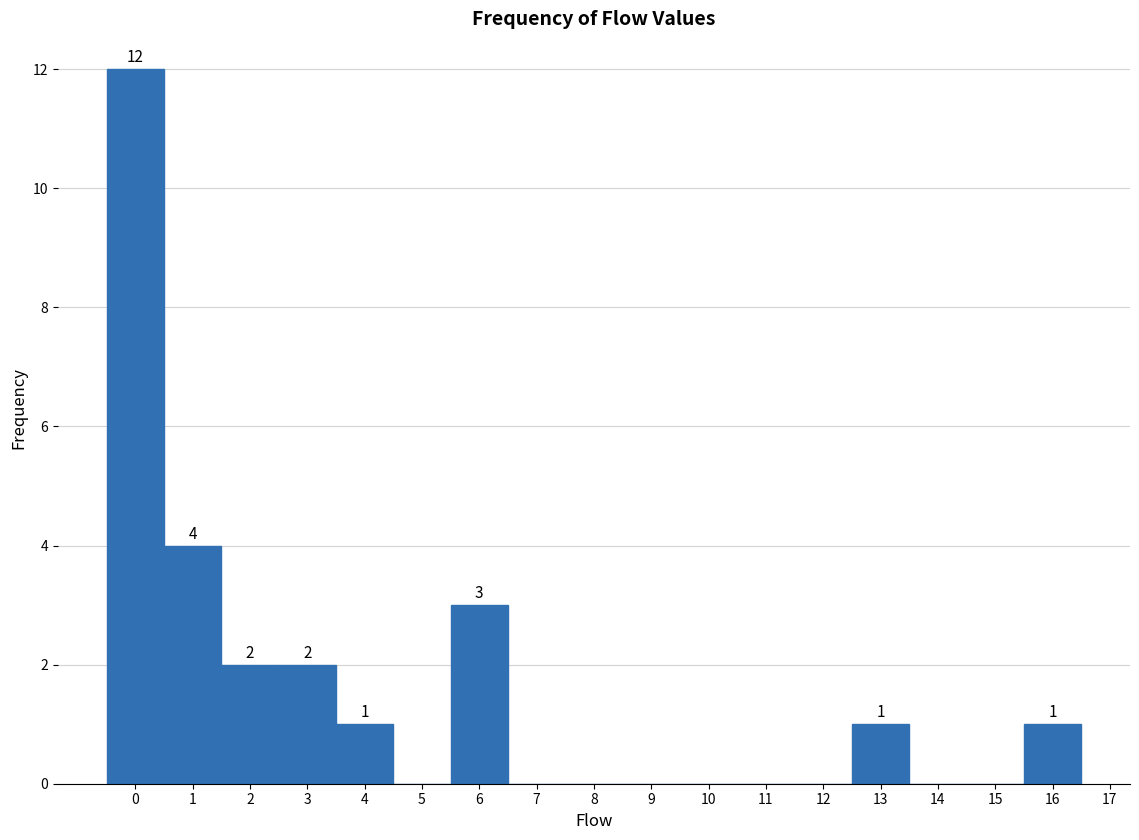

Which range on the x-axis has the tallest bar?

-0.5 to 0.5